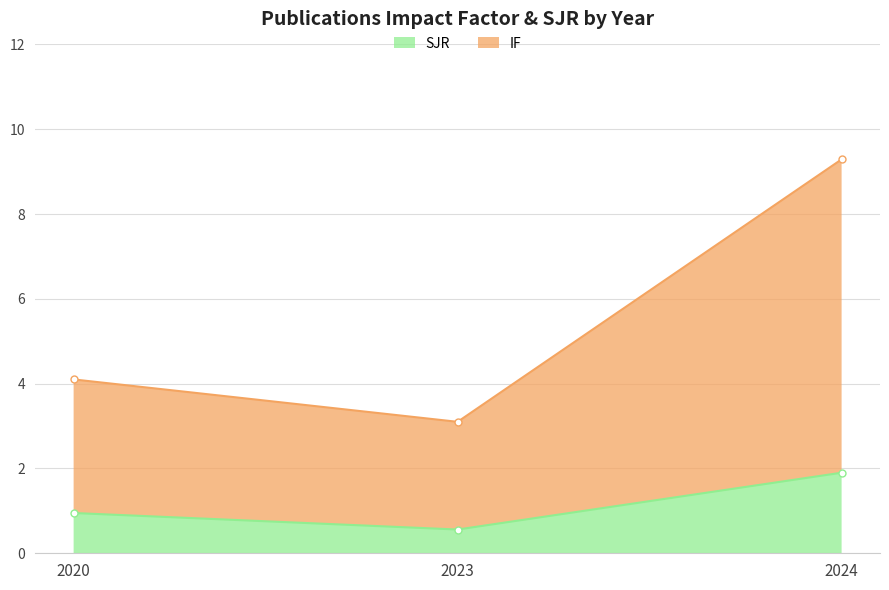

What is the spread (max minus min) of values at 2020?

3.1